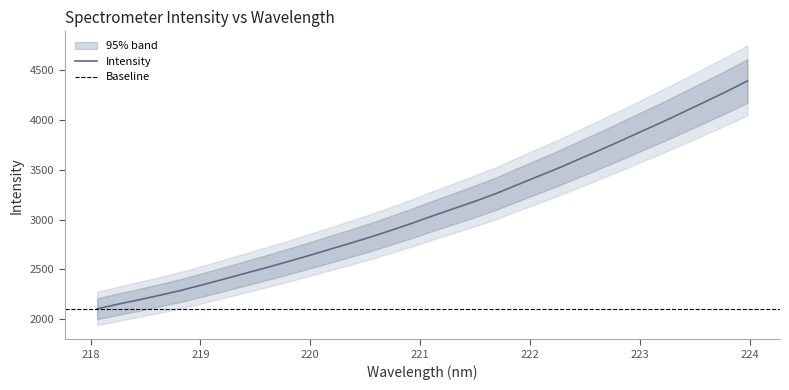

At which category does the chart reach its peak across all series?

223.9802